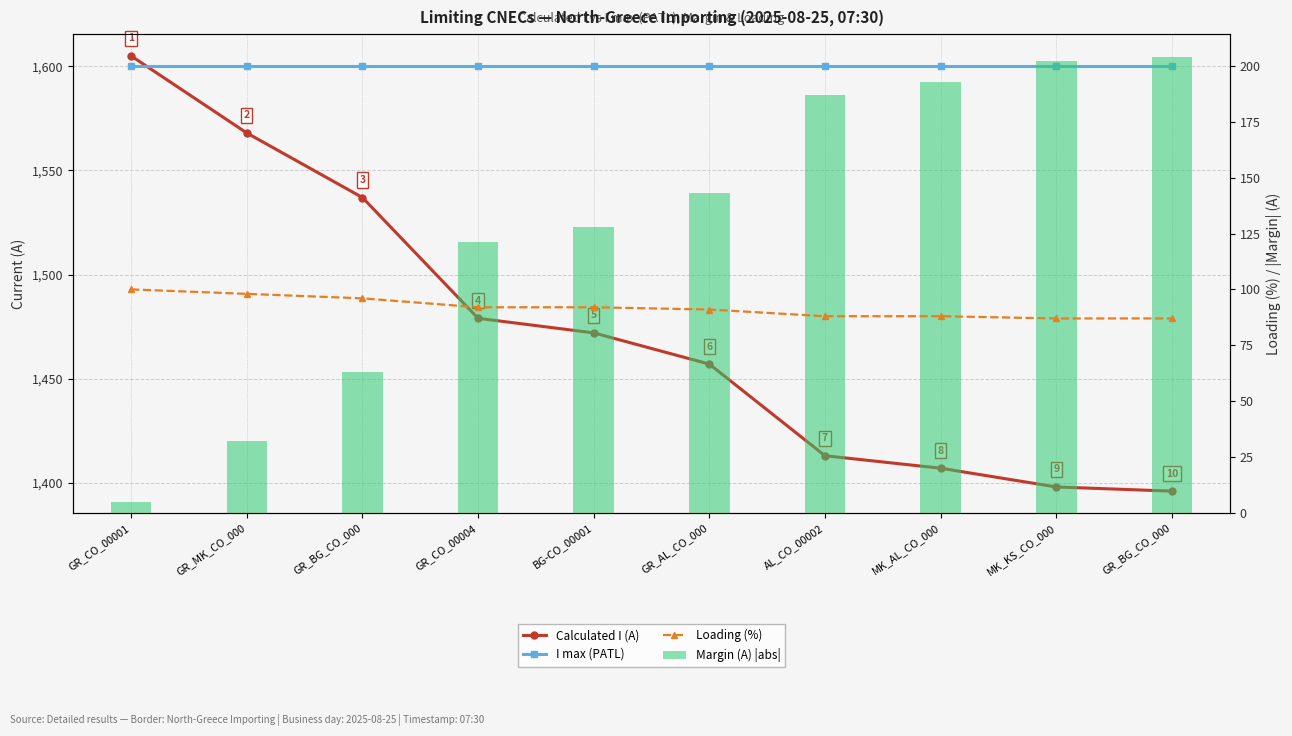

Which series changed the most between GR_CO_00004 and BG-CO_00001?

Calculated I (A)